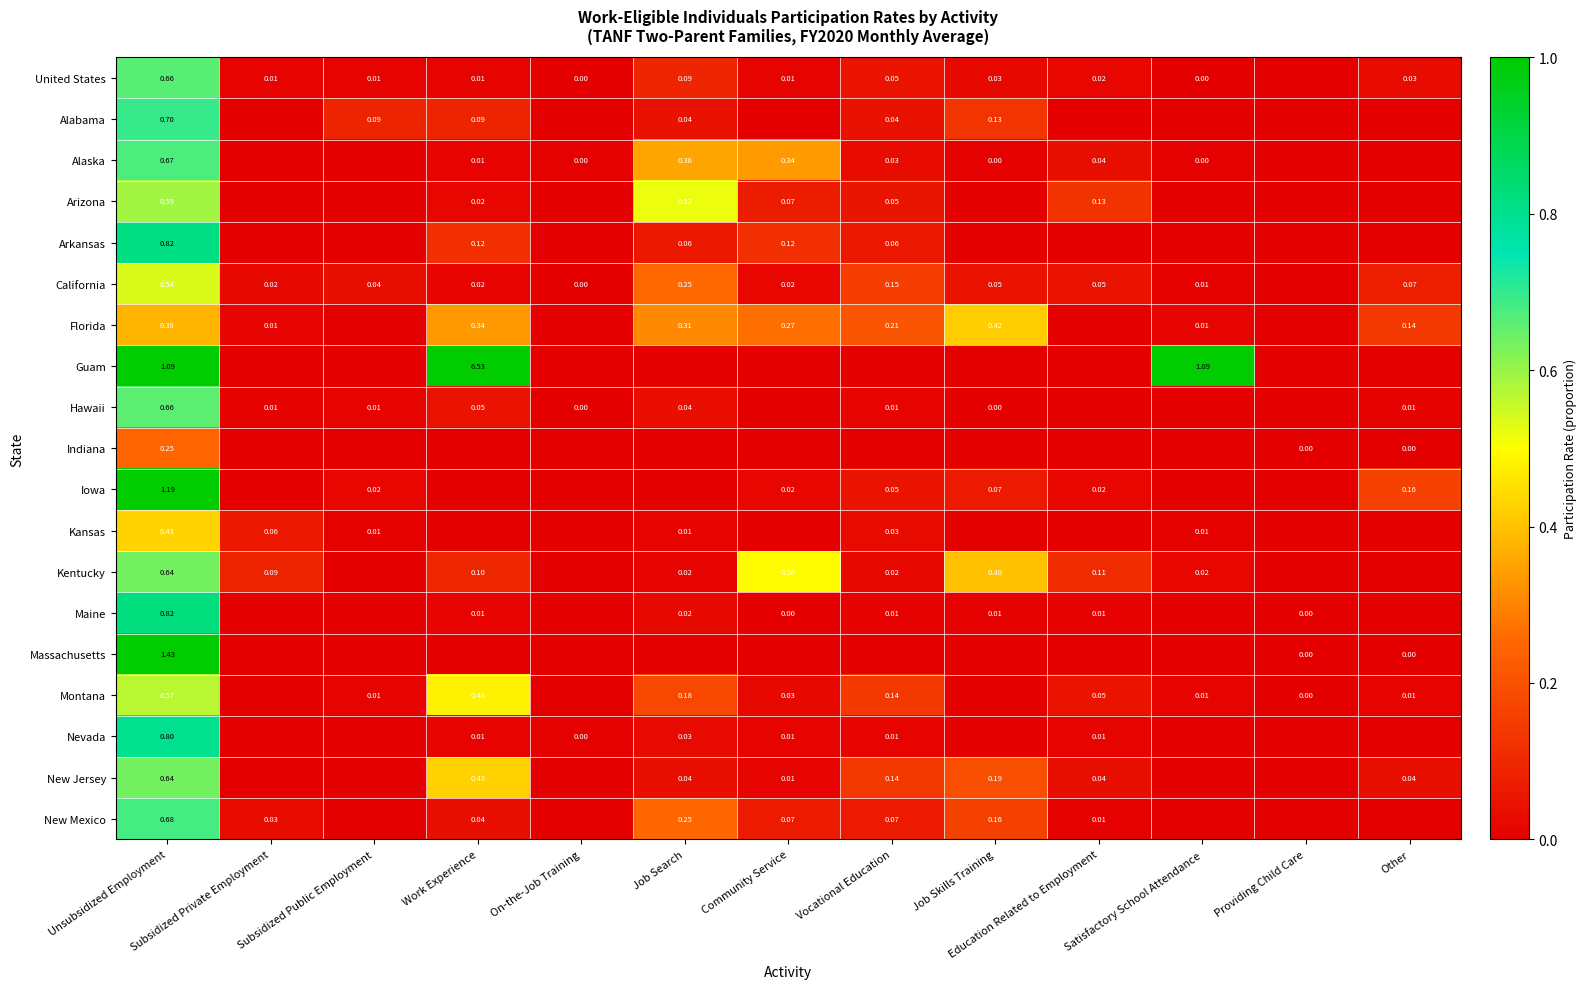

Which category has the highest value in the Nevada series?

Unsubsidized Employment